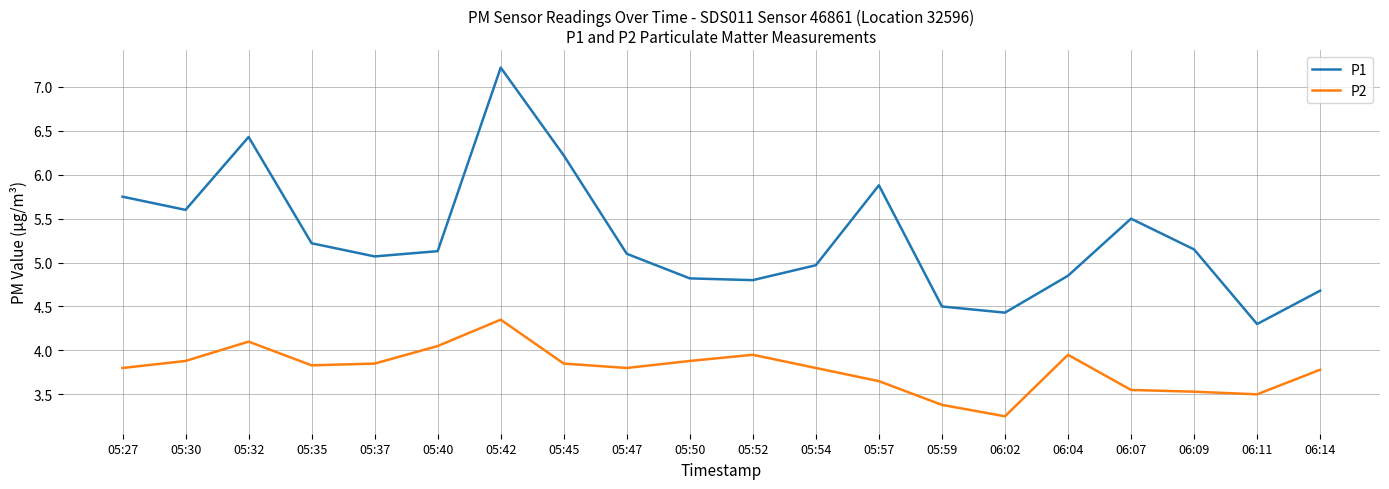

True or false: P1 and P2 intersect in this chart.

False